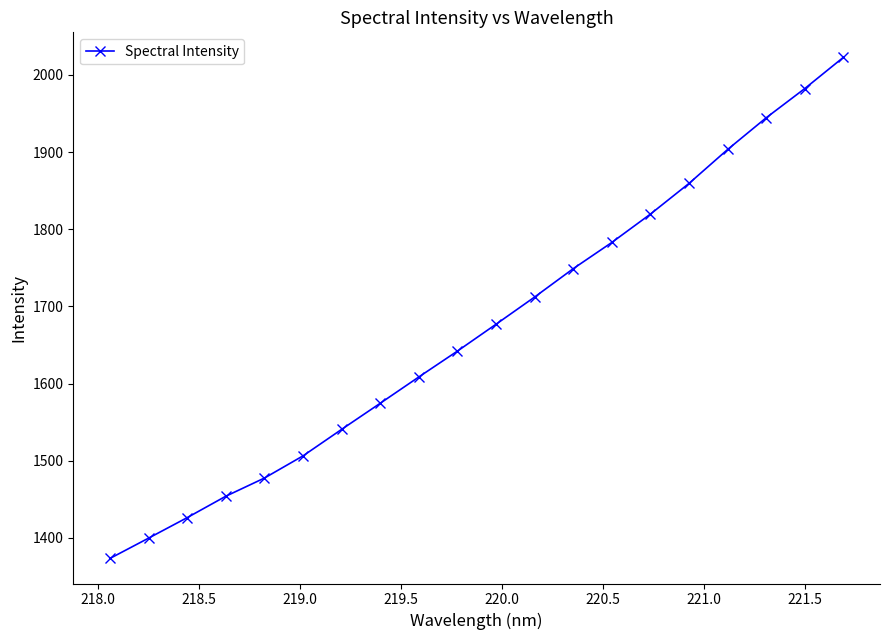

What is the average value?

1672.7